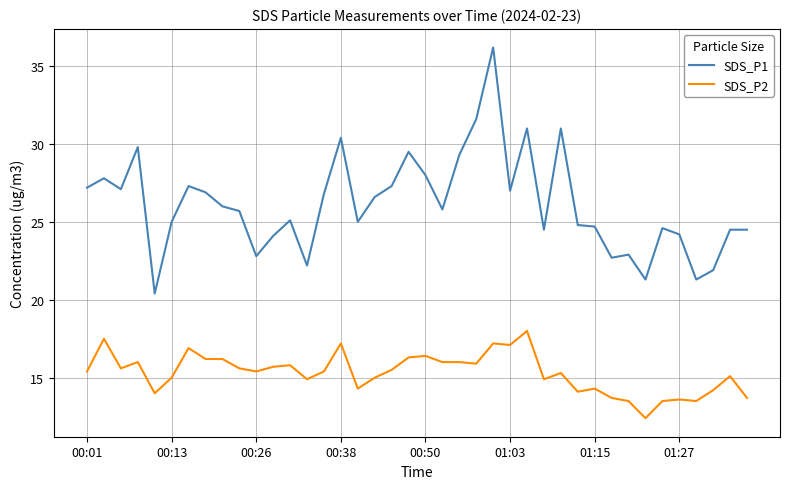

True or false: SDS_P1 and SDS_P2 cross at least once.

False